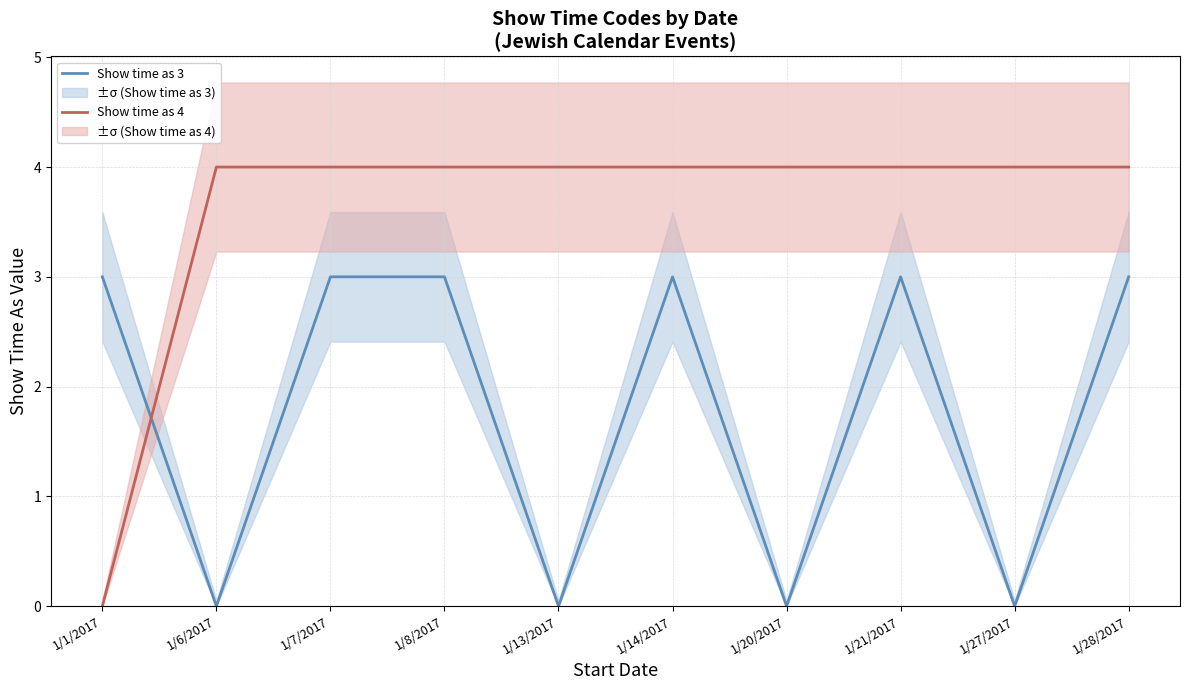

List the series in order of their peak value, highest first.

Show time as 4, Show time as 3